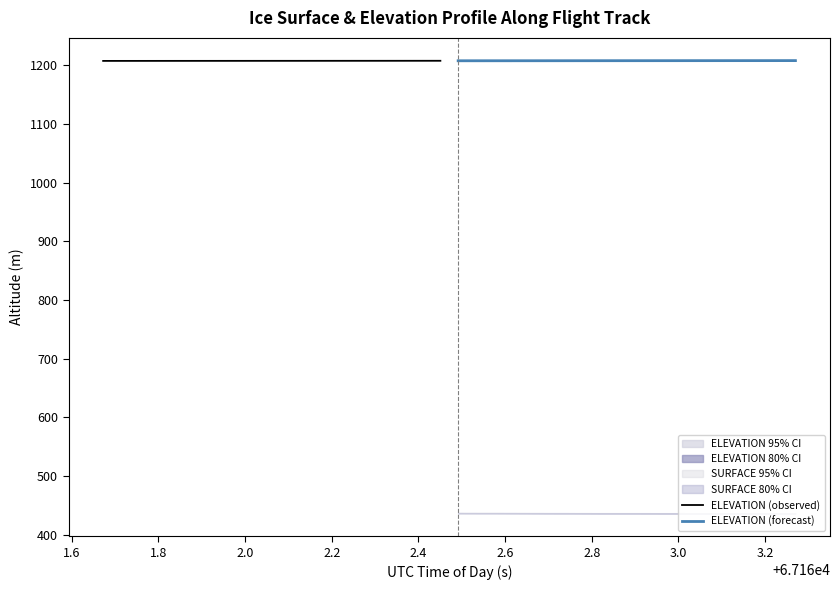

List the series in order of their peak value, highest first.

ELEVATION (forecast), ELEVATION (observed)